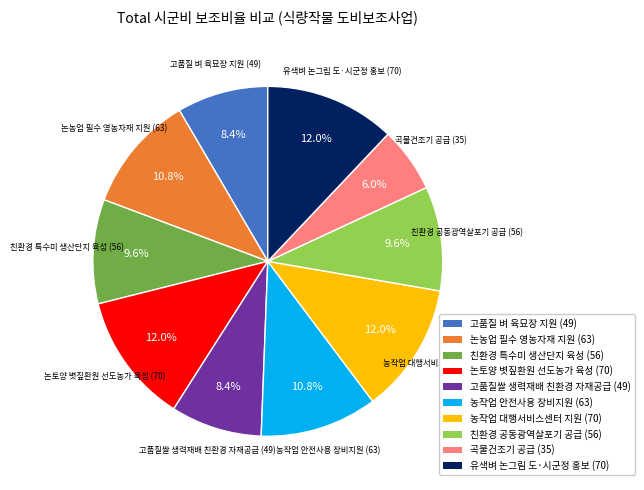

Combined, what portion of the pie is 농작업 안전사용 장비지원 and 곡물건조기 공급?

16.9%